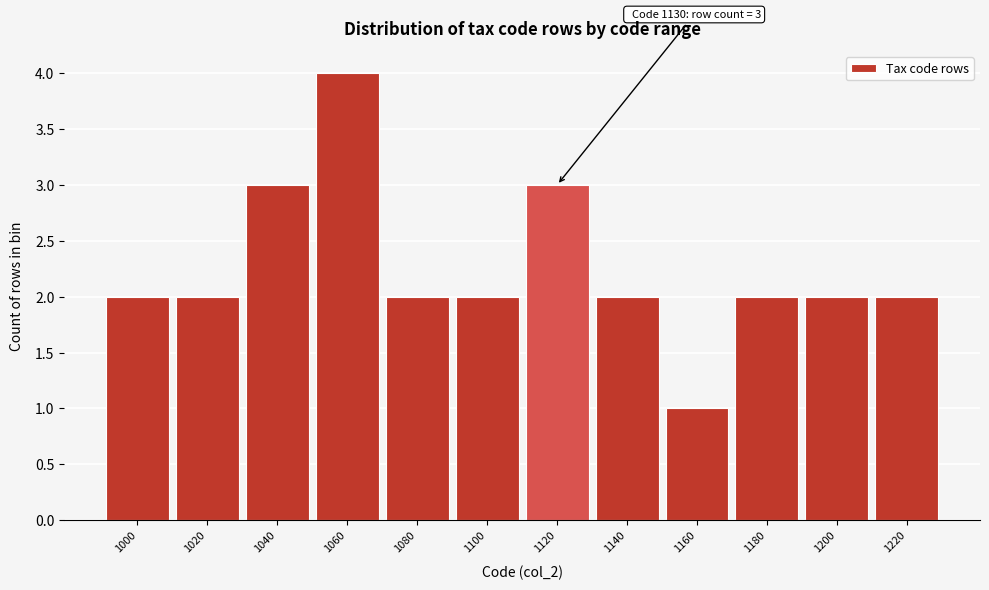

Reading right to left, extract all data points from this chart.

1220=2	1200=2	1180=2	1160=1	1140=2	1120=3	1100=2	1080=2	1060=4	1040=3	1020=2	1000=2